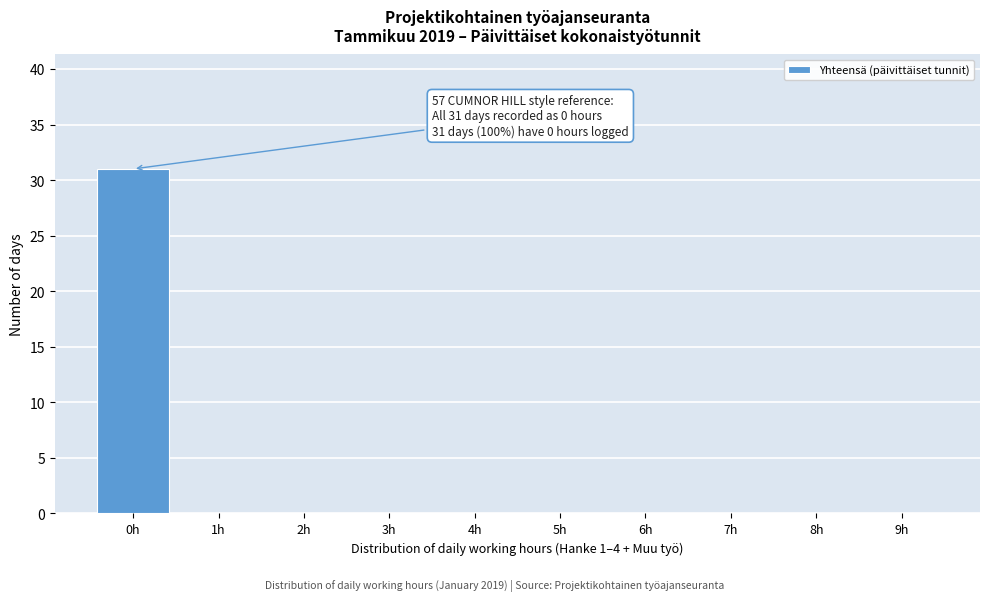

Reading left to right, transcribe all the data shown in this chart.

0h=31	1h=0	2h=0	3h=0	4h=0	5h=0	6h=0	7h=0	8h=0	9h=0